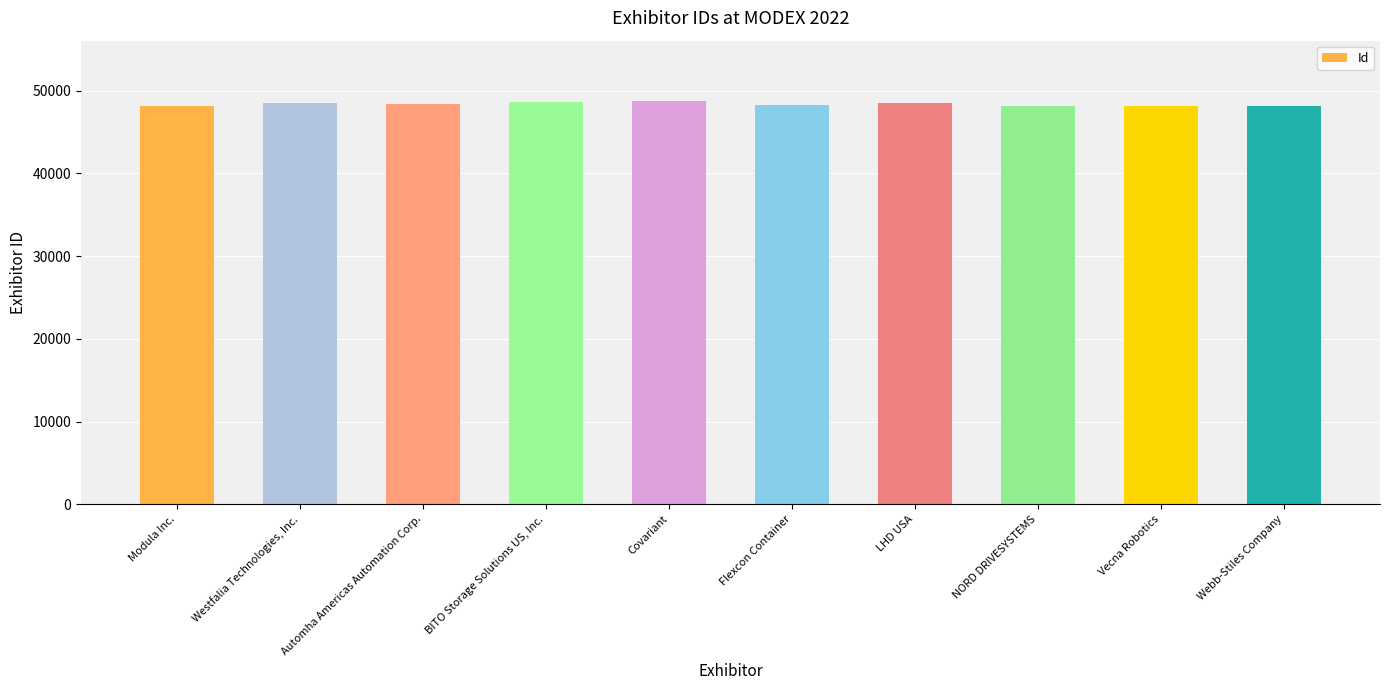

List the labels in order of value, largest first.

Covariant, BITO Storage Solutions US, Inc., LHD USA, Westfalia Technologies, Inc., Automha Americas Automation Corp., Flexcon Container, Vecna Robotics, NORD DRIVESYSTEMS, Modula Inc., Webb-Stiles Company